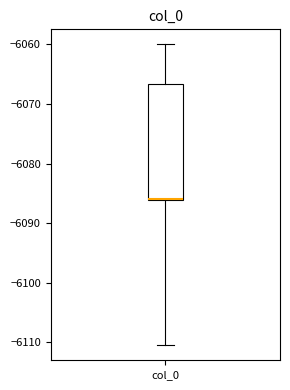

Transcribe this box plot: give where the median line is, the range the box spans, and where the two whiskers end, as read against the y-axis. The values are not printed on the chart, so give them approximately, as read against the axis.

median -6086, box -6086 to -6067, whiskers -6110 to -6060